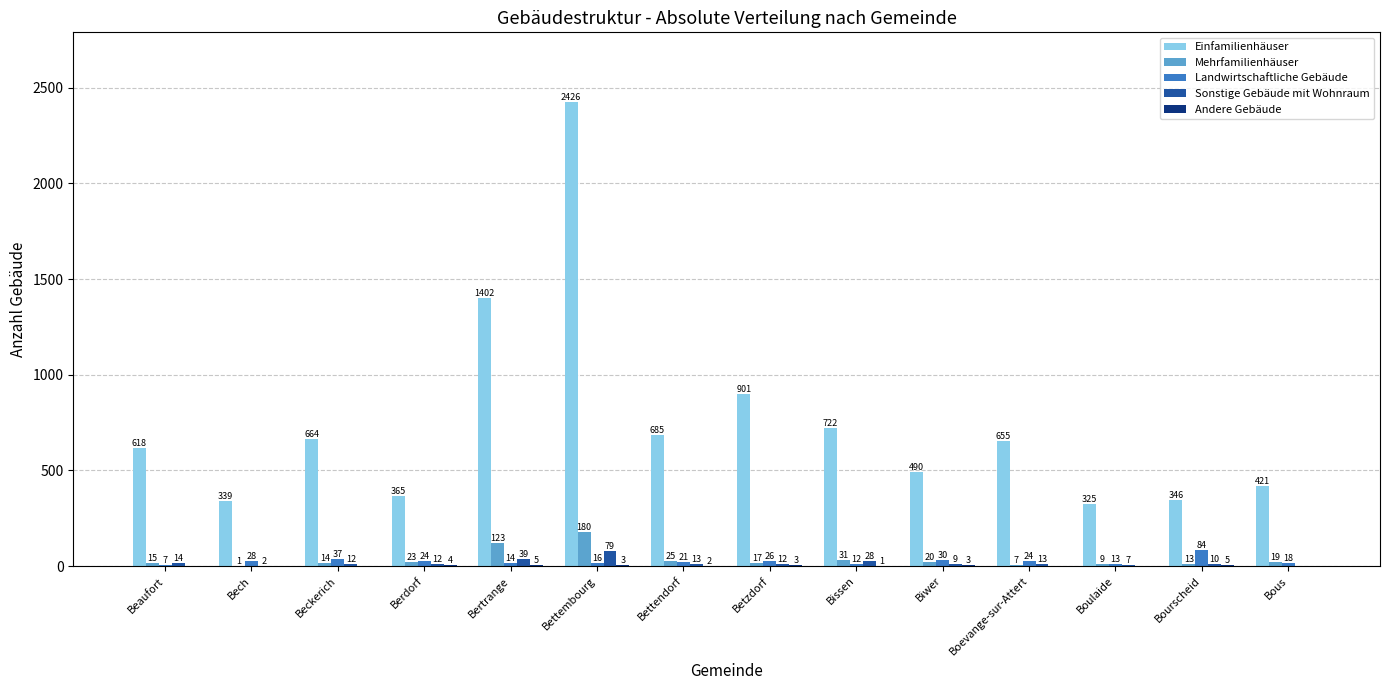

What is the maximum value shown in the chart?

2426